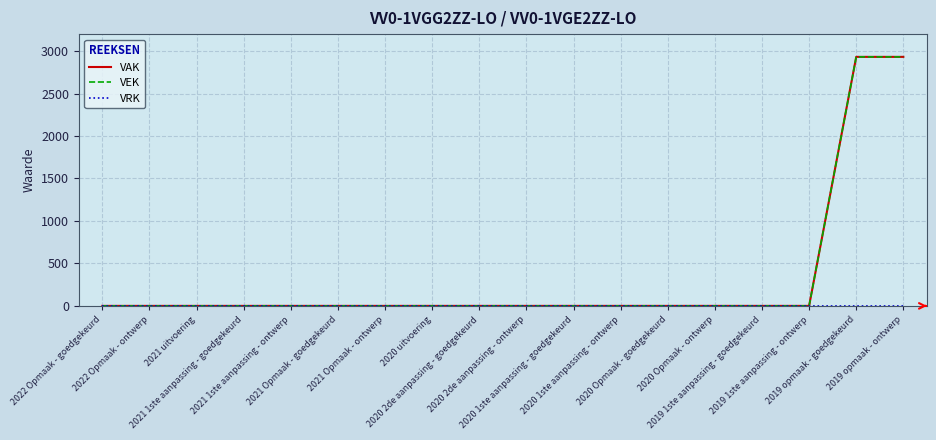

Does the chart display data point markers on the line(s)?

No